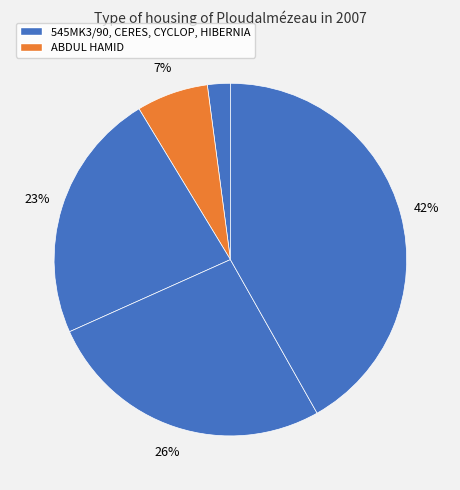

How many segments does this pie chart have?

5